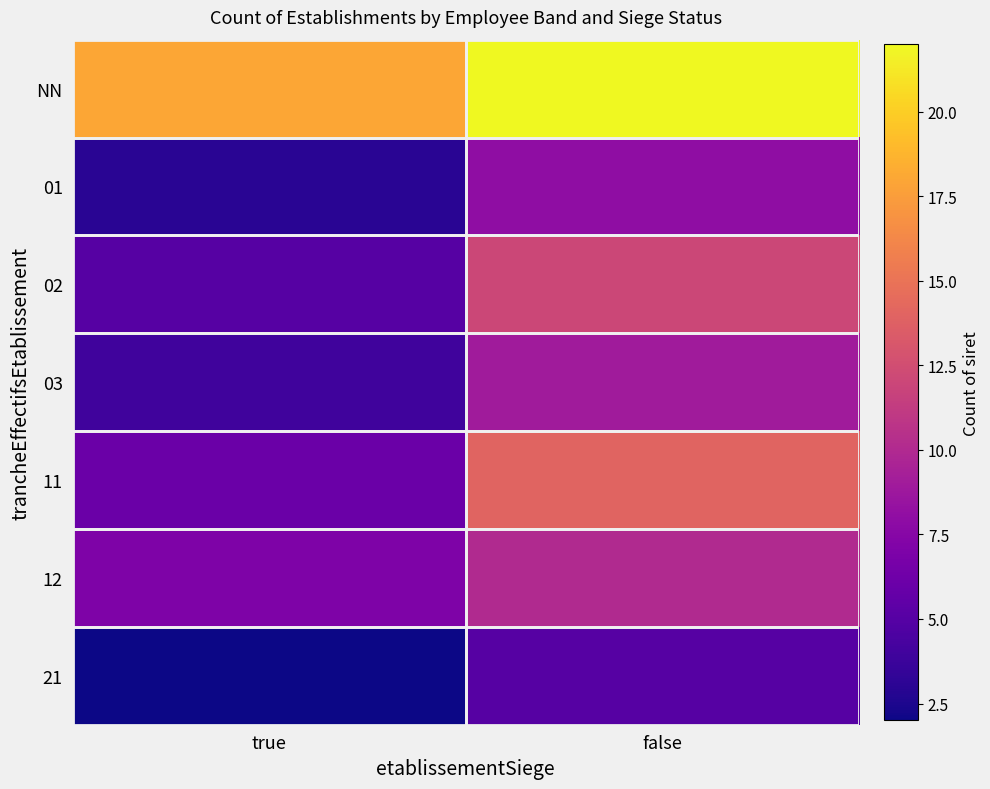

Rank the series at true from highest to lowest value.

NN, 12, 11, 02, 03, 01, 21